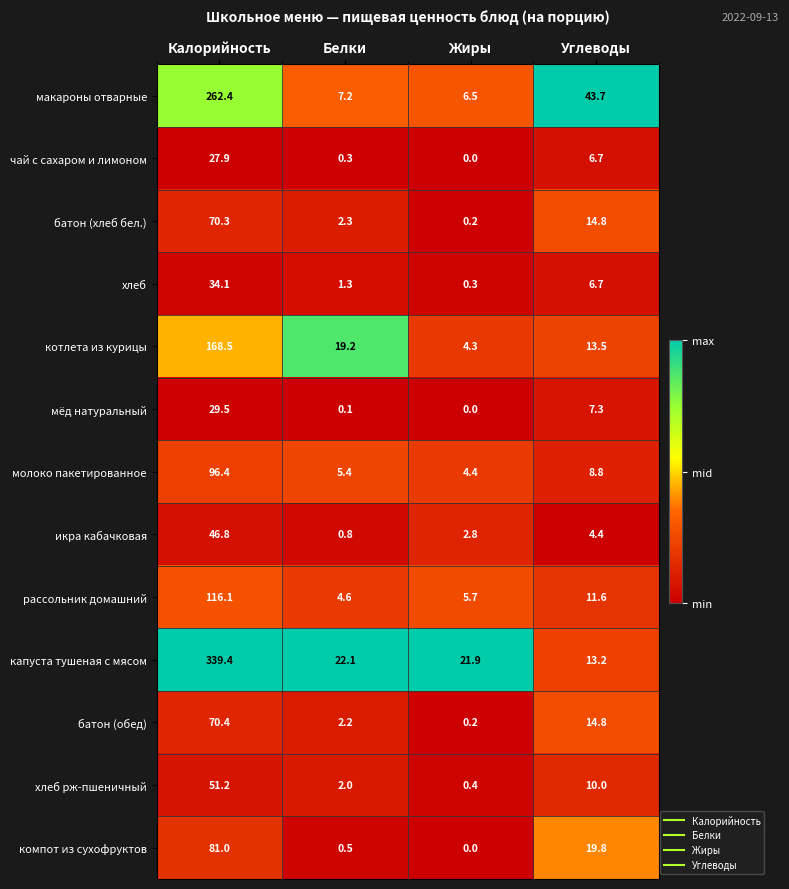

At which label does компот из сухофруктов first exceed 19?

Калорийность